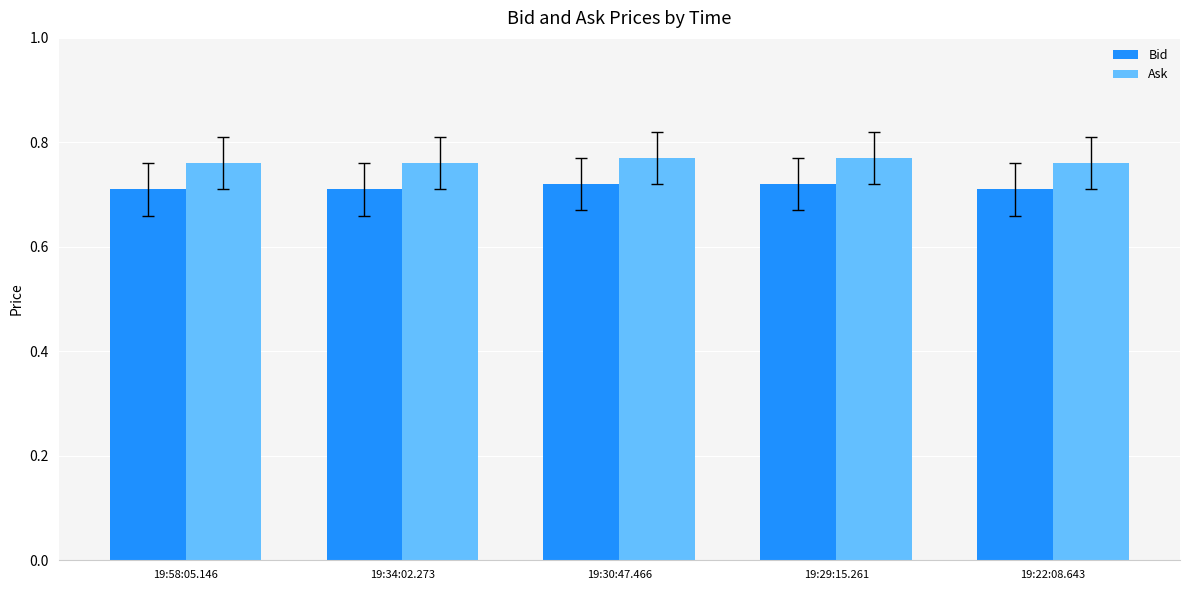

What is the sum of all Bid values?

3.6